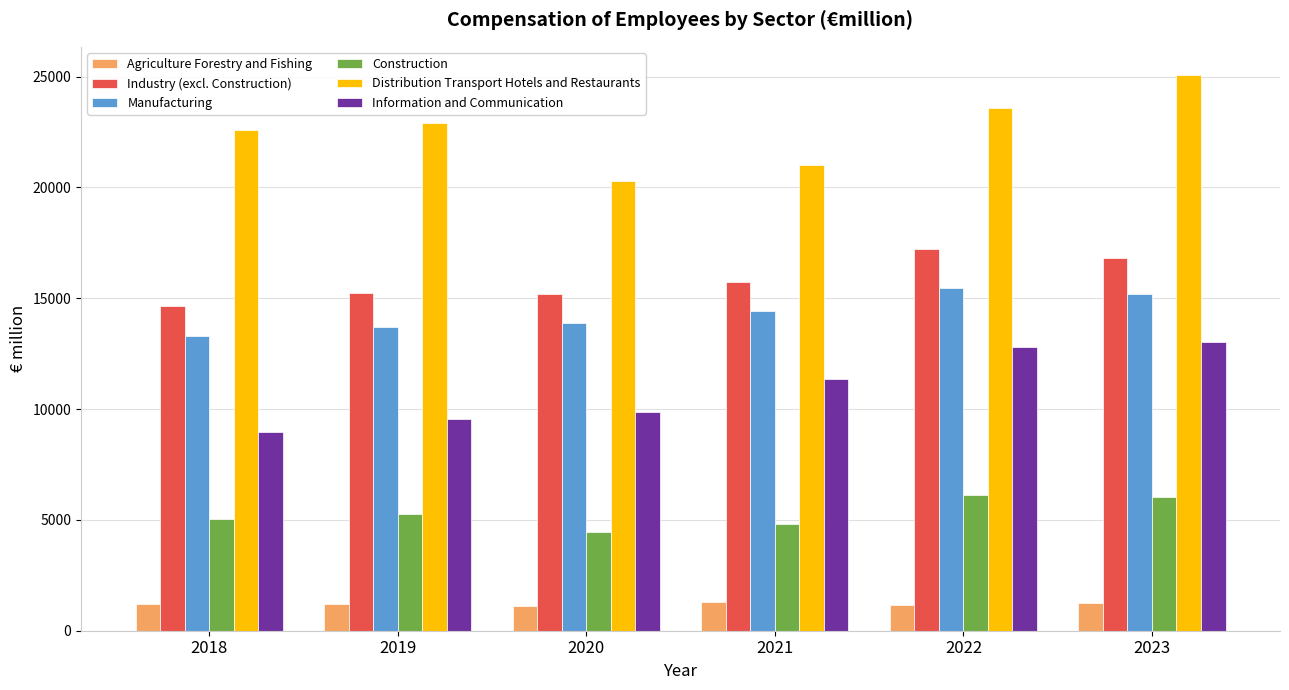

The value of Industry (excl. Construction) at 2018 is 21098.5. True or false?

False